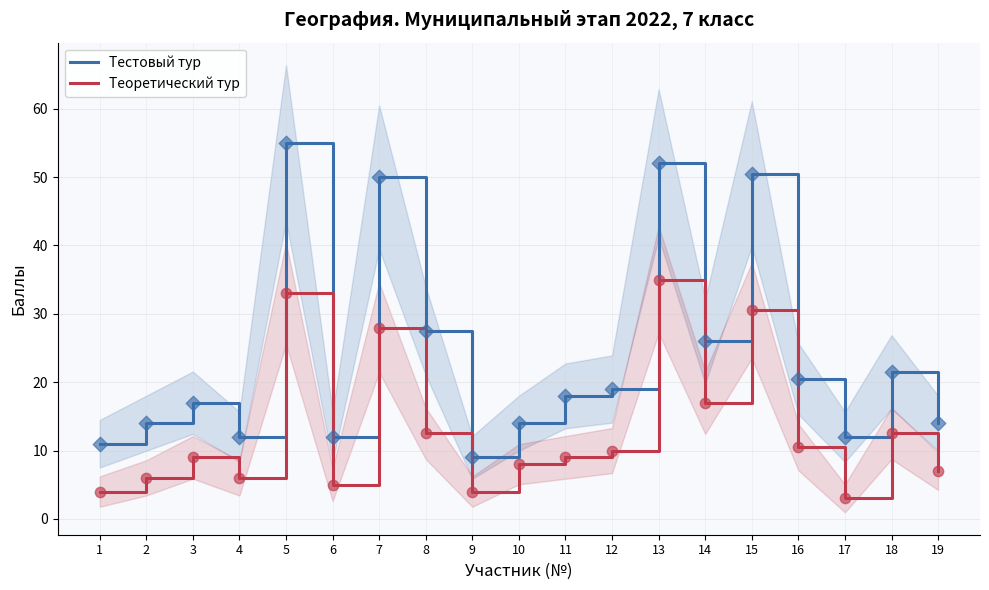

Which series has the largest total across all categories?

Тестовый тур